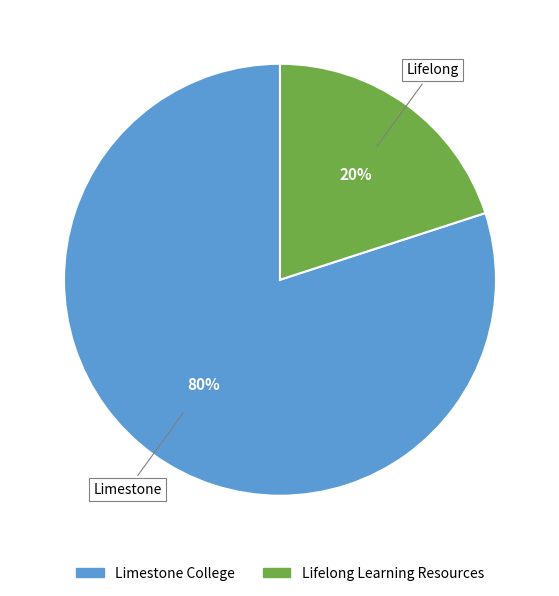

What percentage is the Lifelong Learning Resources slice, to the nearest percent?

20%